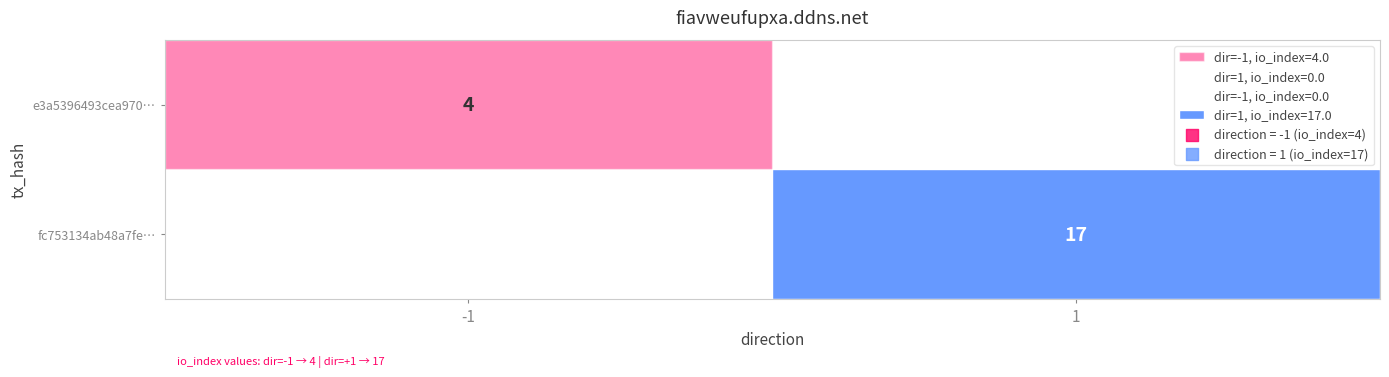

How many series are shown in this chart?

2